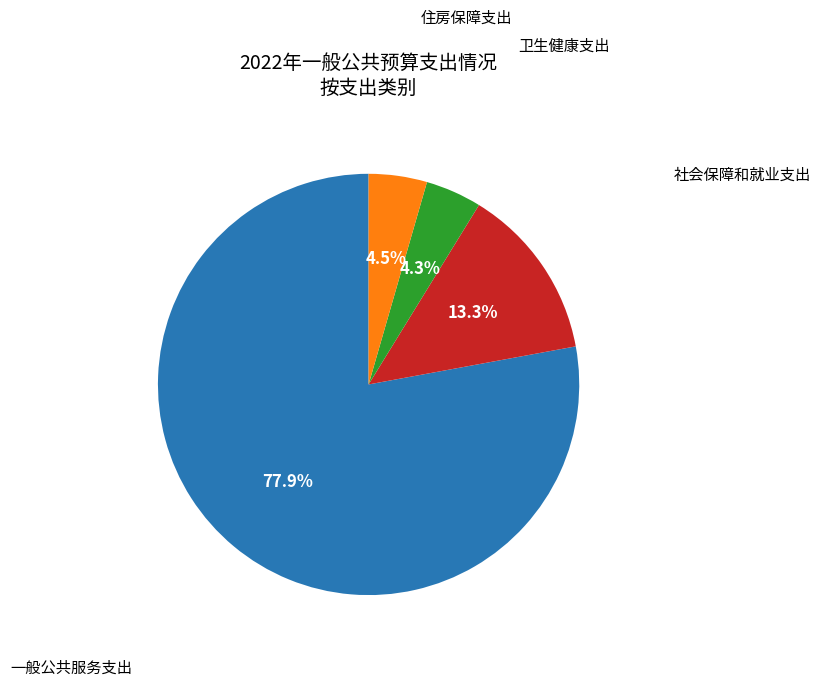

What percentage is the 社会保障和就业支出 slice, to the nearest percent?

13%